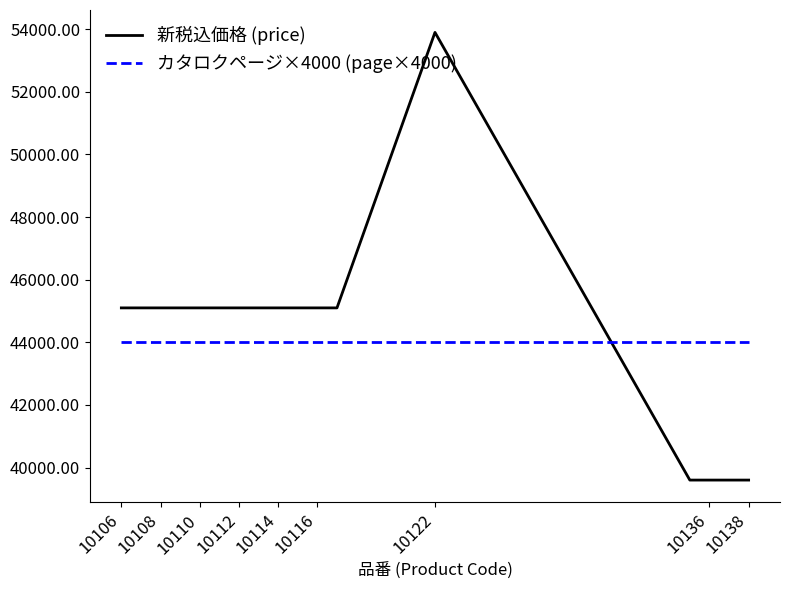

What is the maximum value shown in the chart?

53900